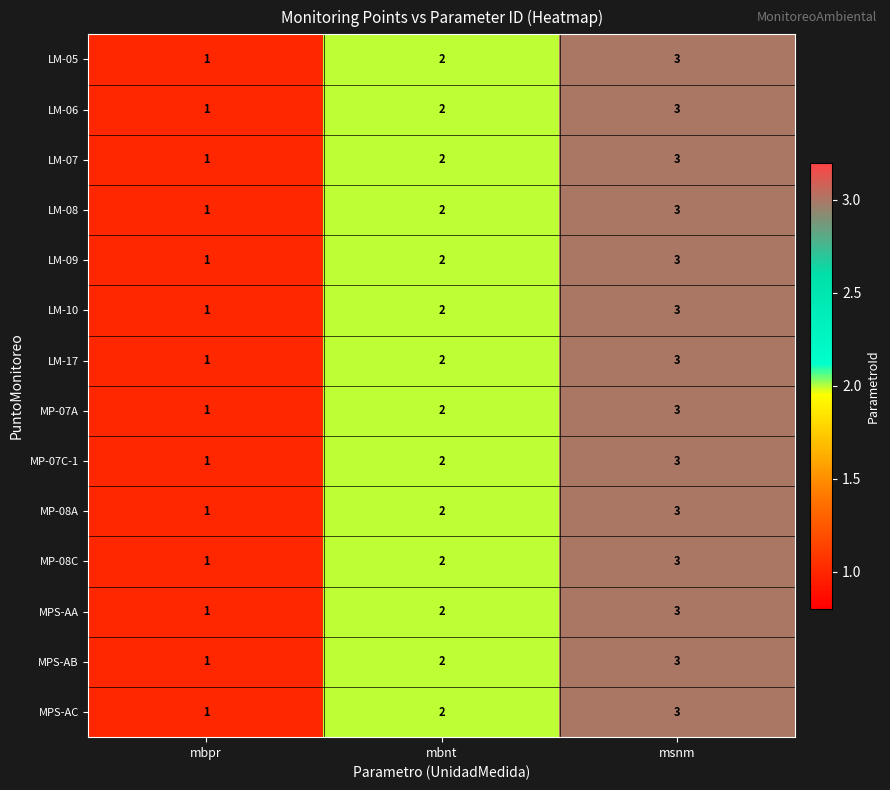

List the labels in order of LM-07 value, smallest first.

mbpr, mbnt, msnm